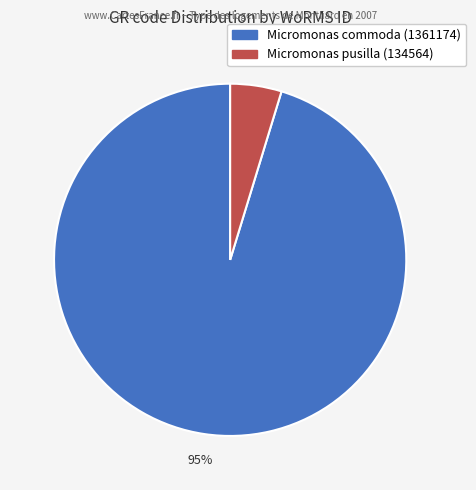

Count the number of slices in the pie.

2